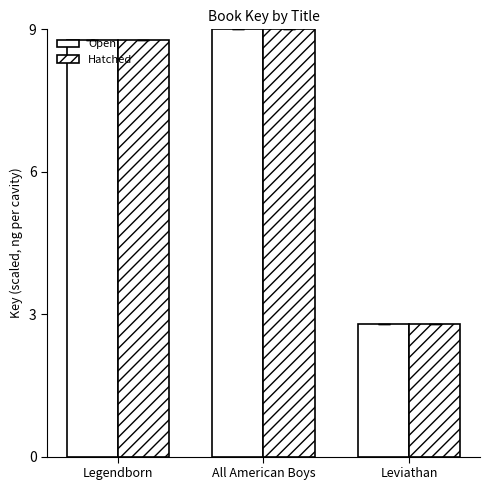

At Legendborn, list the series in order from largest to smallest.

Open, Hatched